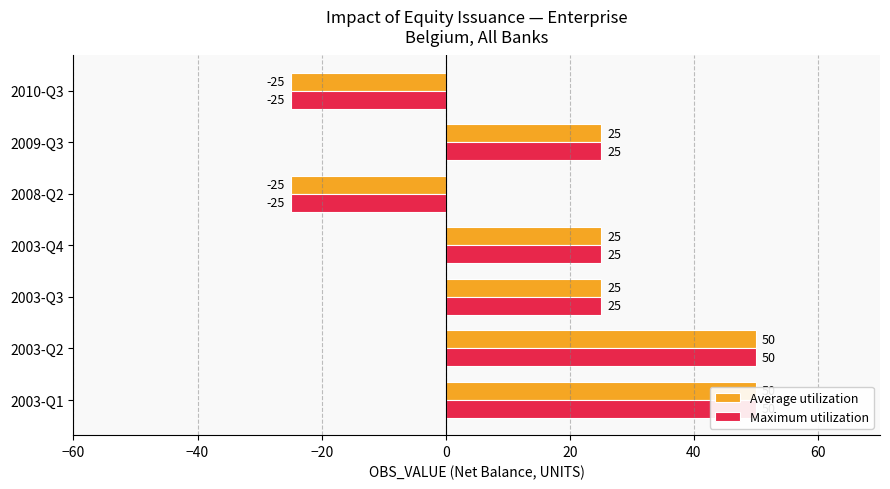

How many Maximum utilization values are between -25 and 50?

7